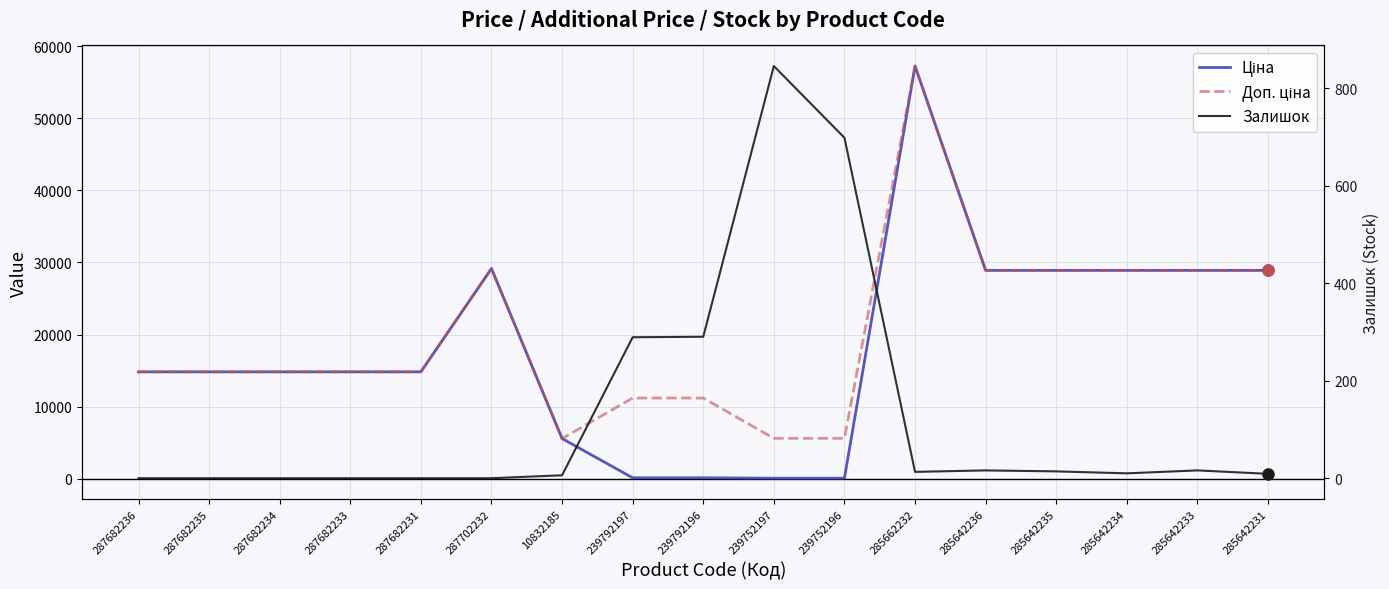

True or false: Ціна and Доп. ціна intersect in this chart.

False